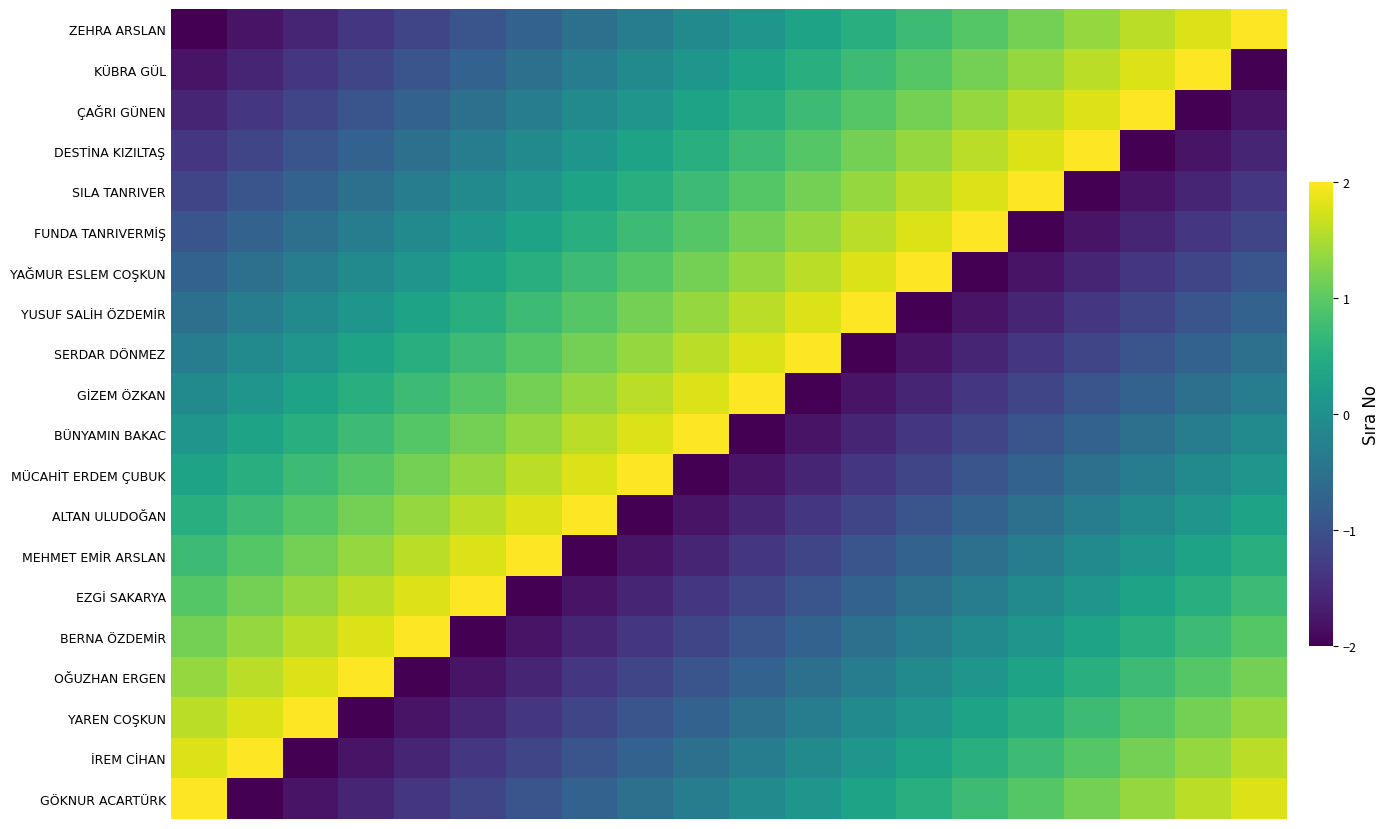

Which series has the largest range (max minus min)?

ZEHRA ARSLAN